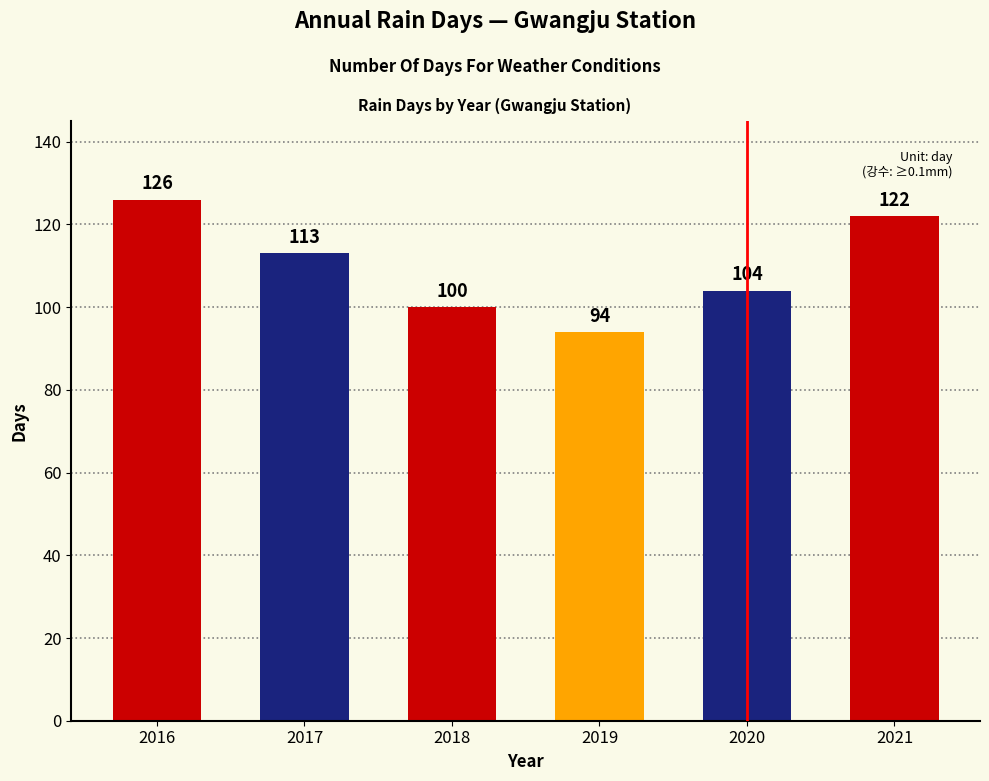

True or false: the data shows 146 at 2019.

False